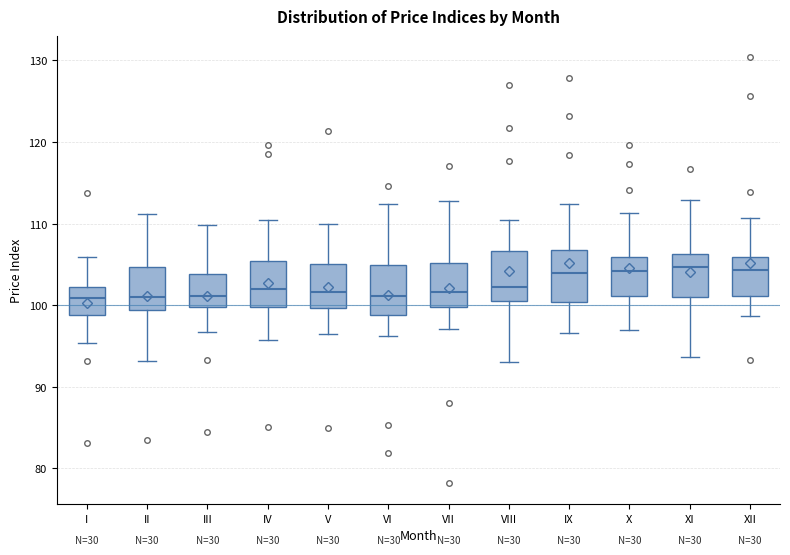

Reading left to right, transcribe this box plot: for each box, give where its median line is, the range the box spans, and where its two whiskers end, as read against the y-axis. The values are not printed on the chart, so give them approximately, as read against the axis.

I: median 101, box 99 to 102, whiskers 95 to 106
II: median 101, box 99 to 105, whiskers 93 to 111
III: median 101, box 100 to 104, whiskers 97 to 110
IV: median 102, box 100 to 105, whiskers 96 to 110
V: median 102, box 100 to 105, whiskers 96 to 110
VI: median 101, box 99 to 105, whiskers 96 to 112
VII: median 102, box 100 to 105, whiskers 97 to 113
VIII: median 102, box 100 to 107, whiskers 93 to 110
IX: median 104, box 100 to 107, whiskers 97 to 112
X: median 104, box 101 to 106, whiskers 97 to 111
XI: median 105, box 101 to 106, whiskers 94 to 113
XII: median 104, box 101 to 106, whiskers 99 to 111